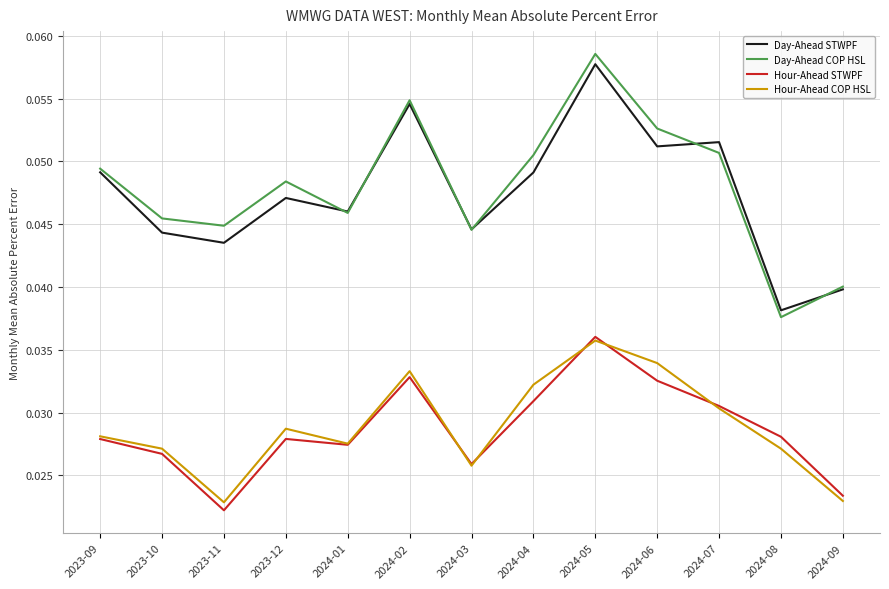

Is the value of Hour-Ahead COP HSL at 2024-06 greater than the value of Day-Ahead STWPF at 2023-10?

No